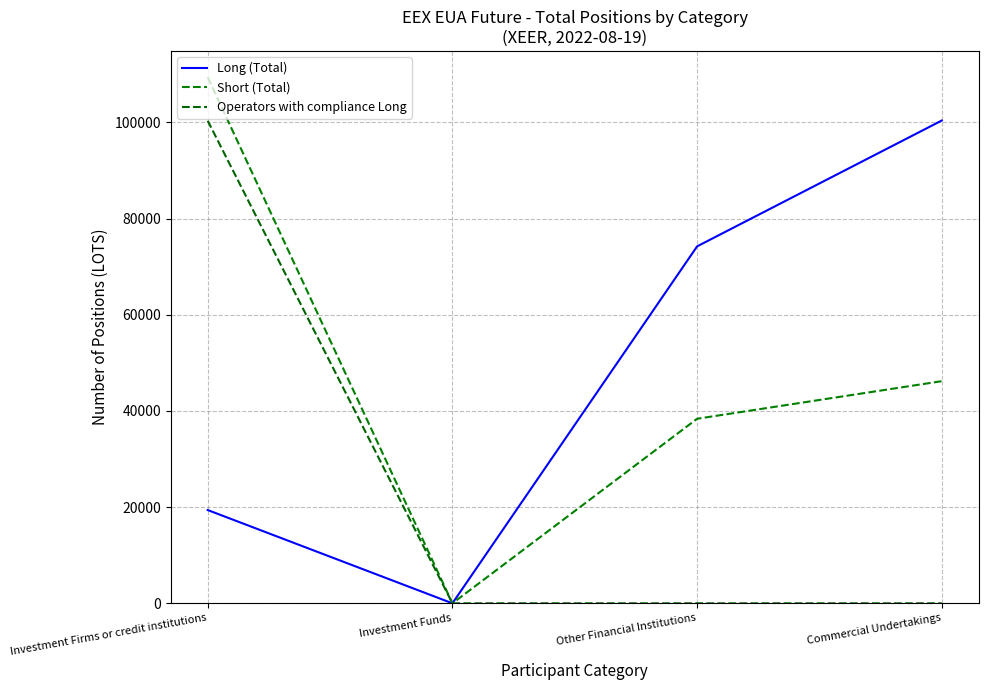

At which label does Short (Total) first exceed 46188?

Investment Firms or credit institutions